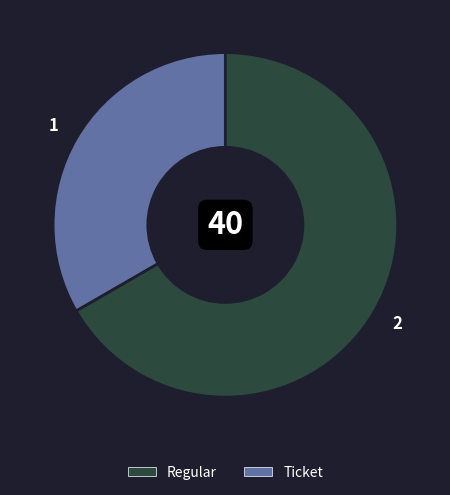

Which category has the smallest portion of the pie?

Ticket